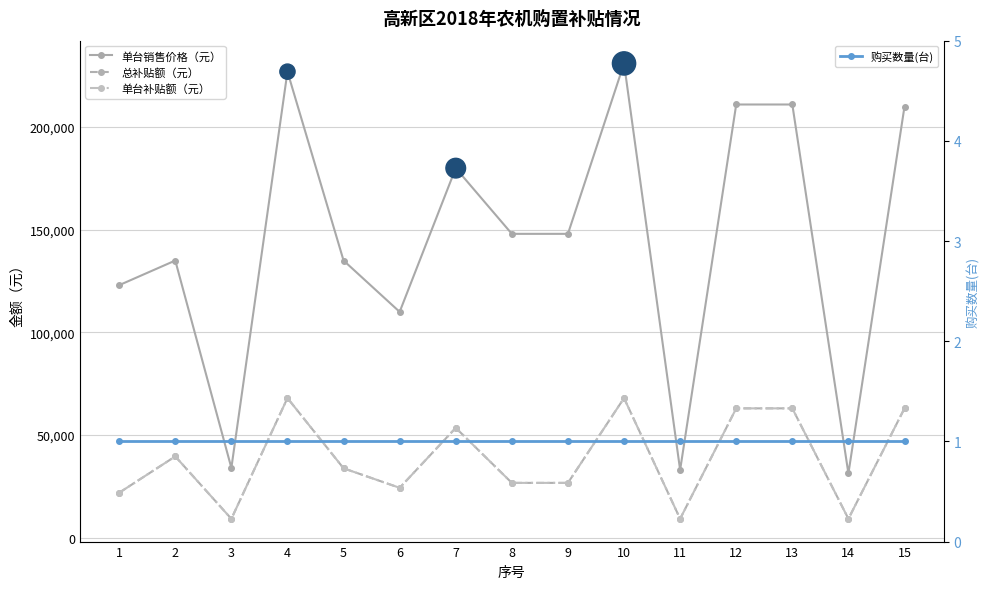

Which series reaches the maximum Y coordinate?

单台销售价格（元）